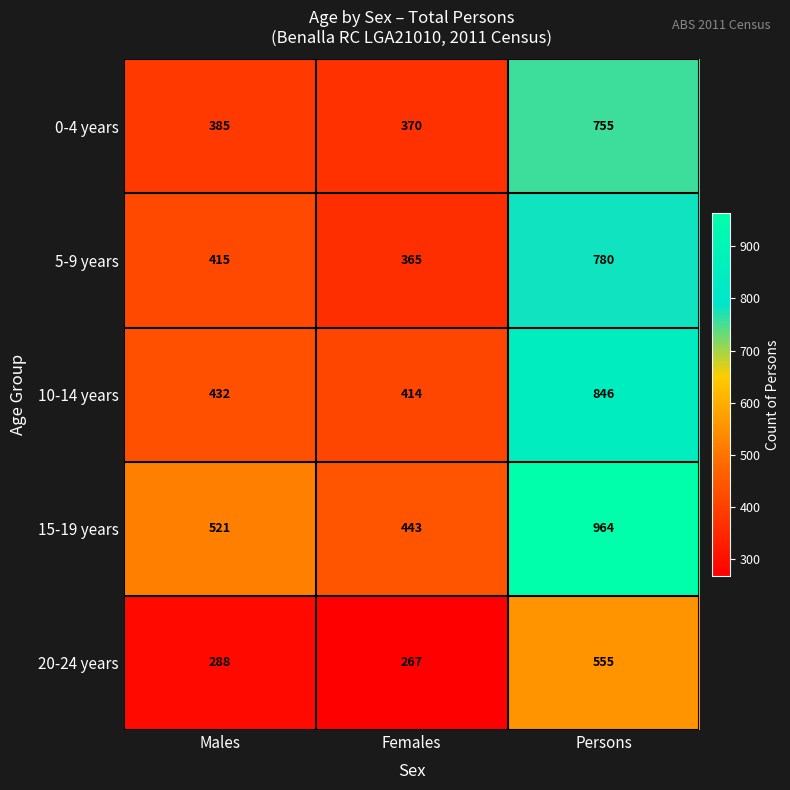

Reading left to right, list all the values displayed in this chart.

0-4 years: 385	370	755
5-9 years: 415	365	780
10-14 years: 432	414	846
15-19 years: 521	443	964
20-24 years: 288	267	555